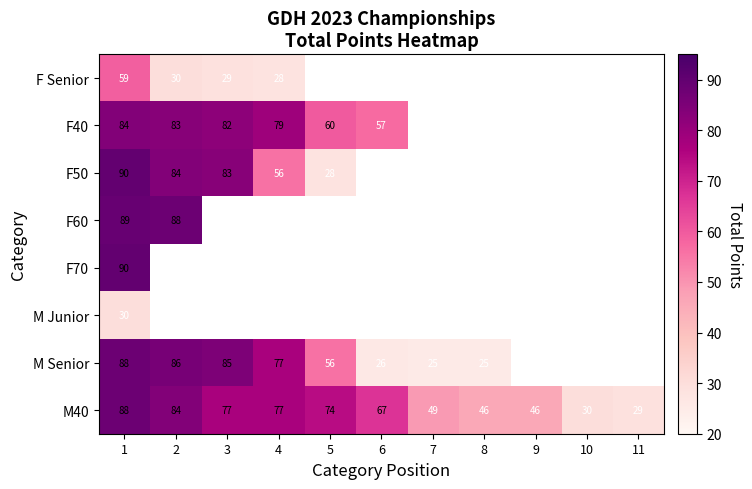

What is the lowest value of the M40 series?

29